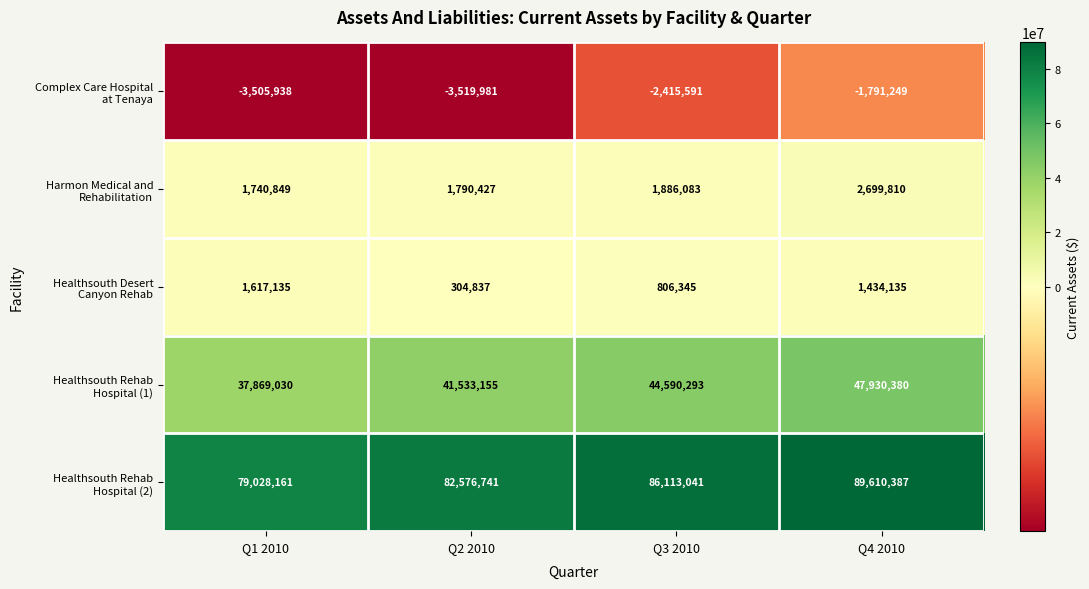

How many series are shown in this chart?

5